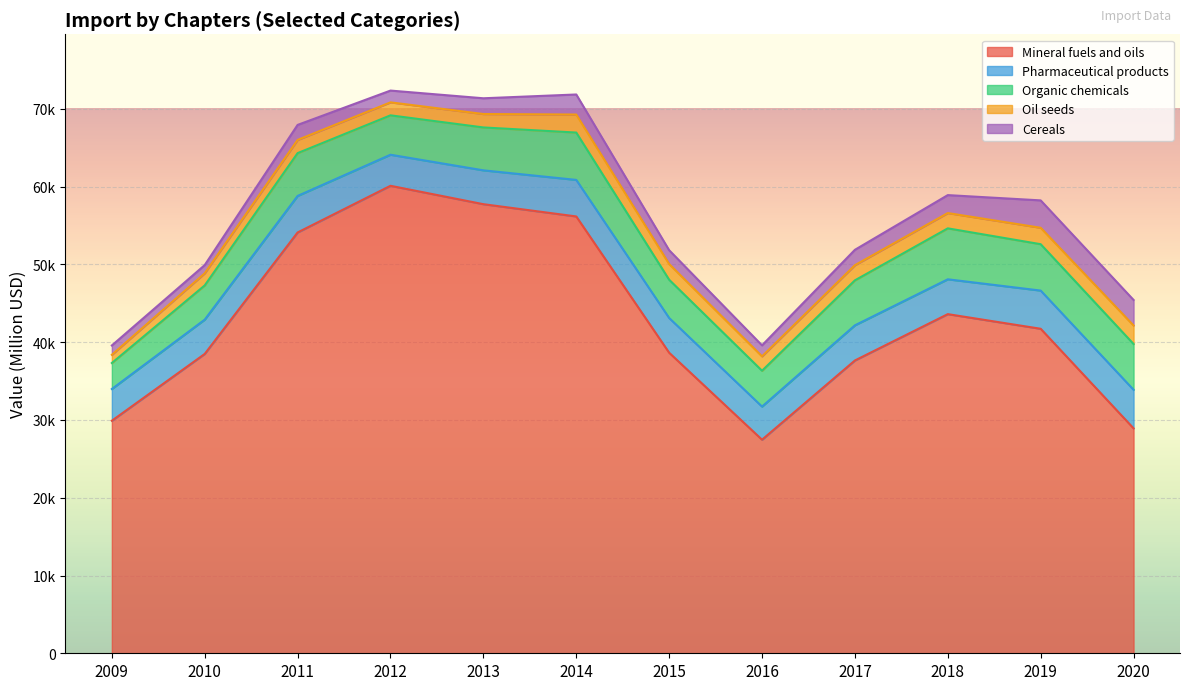

Reading left to right, what are all the values shown in this chart?

Mineral fuels and oils: 2009=29905.3	2010=38497.2	2011=54117.5	2012=60117.4	2013=57752.6	2014=56175.6	2015=38651.6	2016=27464.8	2017=37654.9	2018=43613.3	2019=41731.2	2020=28925.0
Pharmaceutical products: 2009=4080.5	2010=4410.1	2011=4697.4	2012=3995.7	2013=4353.0	2014=4699.8	2015=4465.5	2016=4259.5	2017=4520.1	2018=4480.3	2019=4911.3	2020=4958.2
Organic chemicals: 2009=3341.7	2010=4400.2	2011=5504.4	2012=5064.6	2013=5515.2	2014=6088.7	2015=4920.1	2016=4611.3	2017=5785.6	2018=6551.5	2019=5965.2	2020=5888.5
Oil seeds: 2009=1054.5	2010=1558.8	2011=1697.1	2012=1670.8	2013=1727.1	2014=2316.6	2015=2021.3	2016=1848.6	2017=1946.5	2018=1966.3	2019=2111.2	2020=2383.4
Cereals: 2009=1202.1	2010=1056.7	2011=1931.7	2012=1514.7	2013=2024.8	2014=2580.0	2015=1774.5	2016=1412.7	2017=1979.0	2018=2309.5	2019=3522.6	2020=3281.1